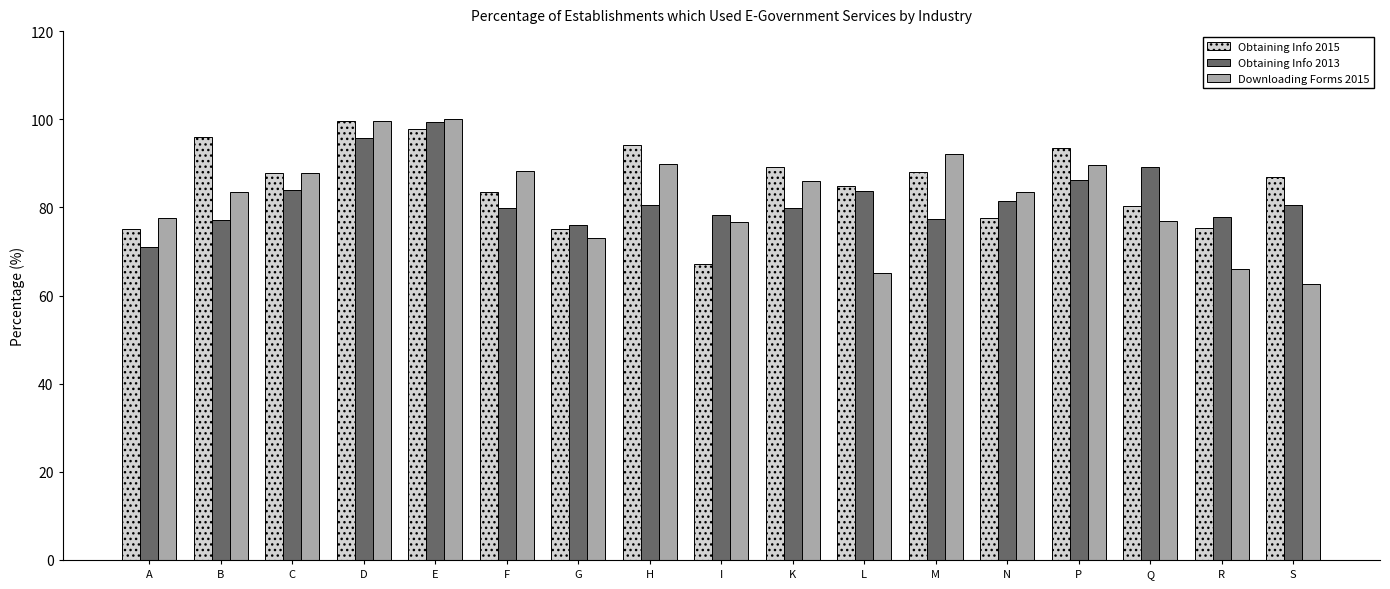

Is the value of Obtaining Info 2015 at M greater than the value of Obtaining Info 2013 at F?

Yes